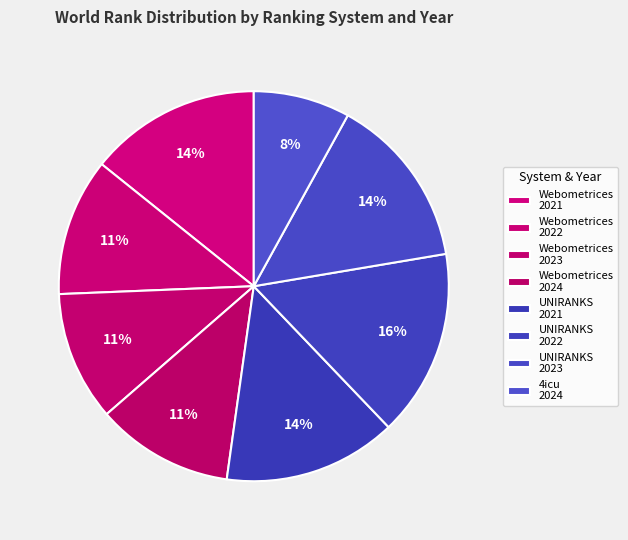

Is there any slice that represents more than half of the pie?

No